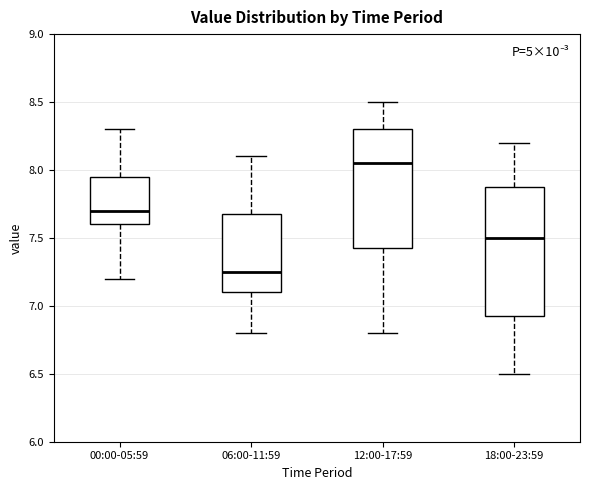

Reading left to right, read every box against the y-axis: the position of its median line, the range the box covers, and the ends of its whiskers. The values are not printed on the chart, so give them approximately, as read against the axis.

00:00-05:59: median 7.70, box 7.60 to 7.95, whiskers 7.20 to 8.30
06:00-11:59: median 7.25, box 7.10 to 7.70, whiskers 6.80 to 8.10
12:00-17:59: median 8.05, box 7.45 to 8.30, whiskers 6.80 to 8.50
18:00-23:59: median 7.50, box 6.95 to 7.90, whiskers 6.50 to 8.20